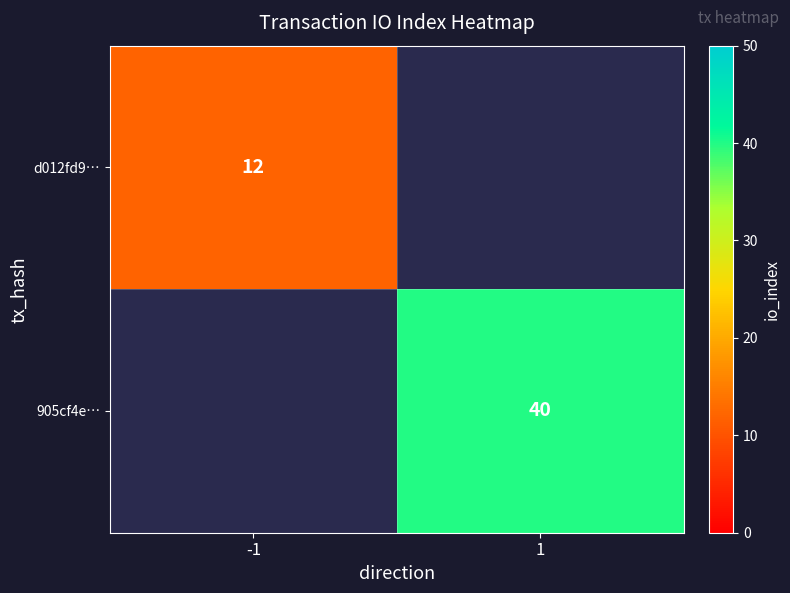

The value of d012fd9… at -1 is 12. True or false?

True